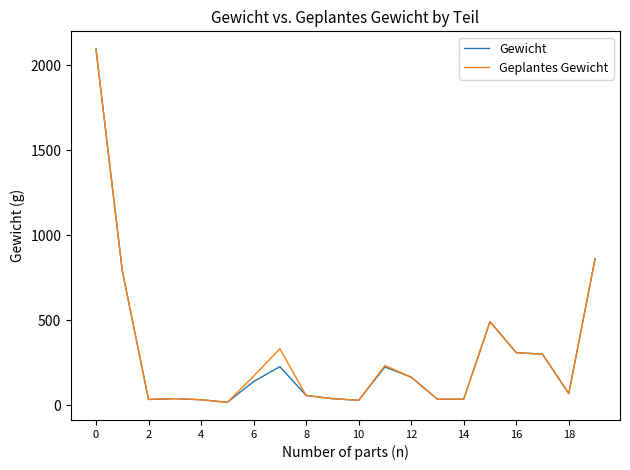

What is the highest value of the Geplantes Gewicht series?

2095.5